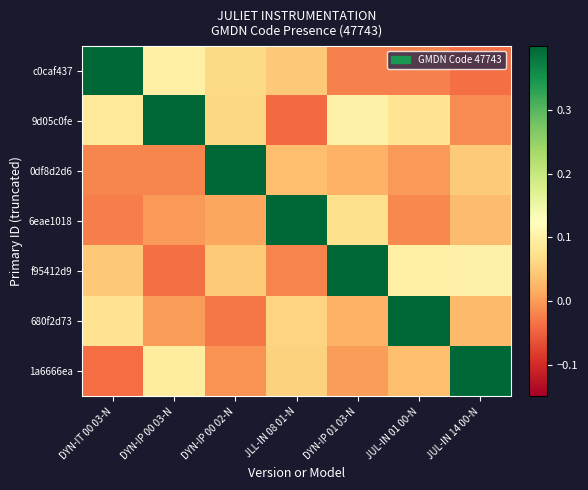

Which has a higher value, DYN-IP 00 02-N or JUL-IN 14 00-N?

DYN-IP 00 02-N